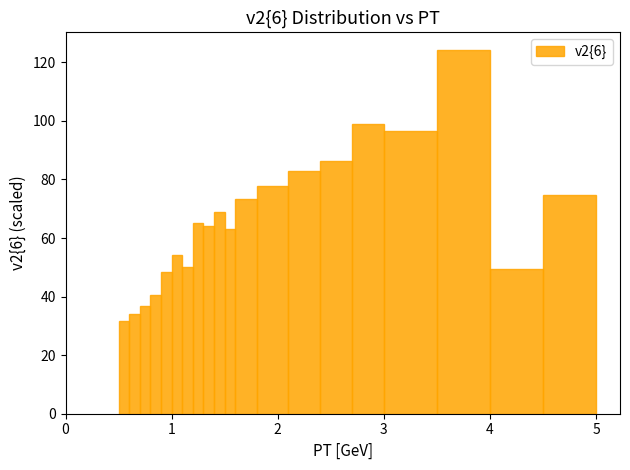

Around what value on the x-axis is the tallest bar? Give the approximate position of its centre, as read against the axis.

3.8